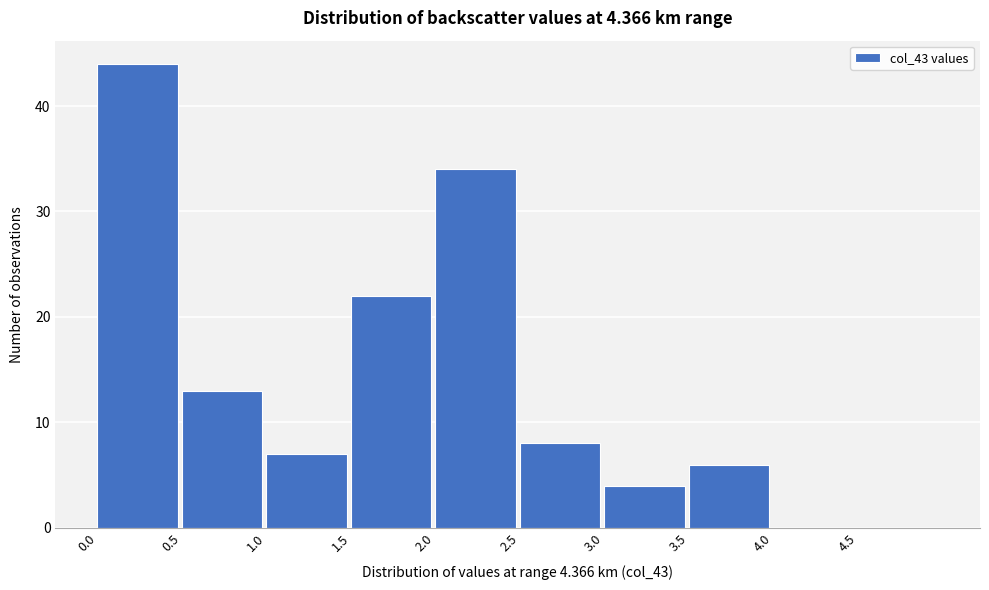

How tall is the bar that spans 2.0 to 2.5 on the x-axis? The values are not printed on the chart, so give them approximately, as read against the axis.

34